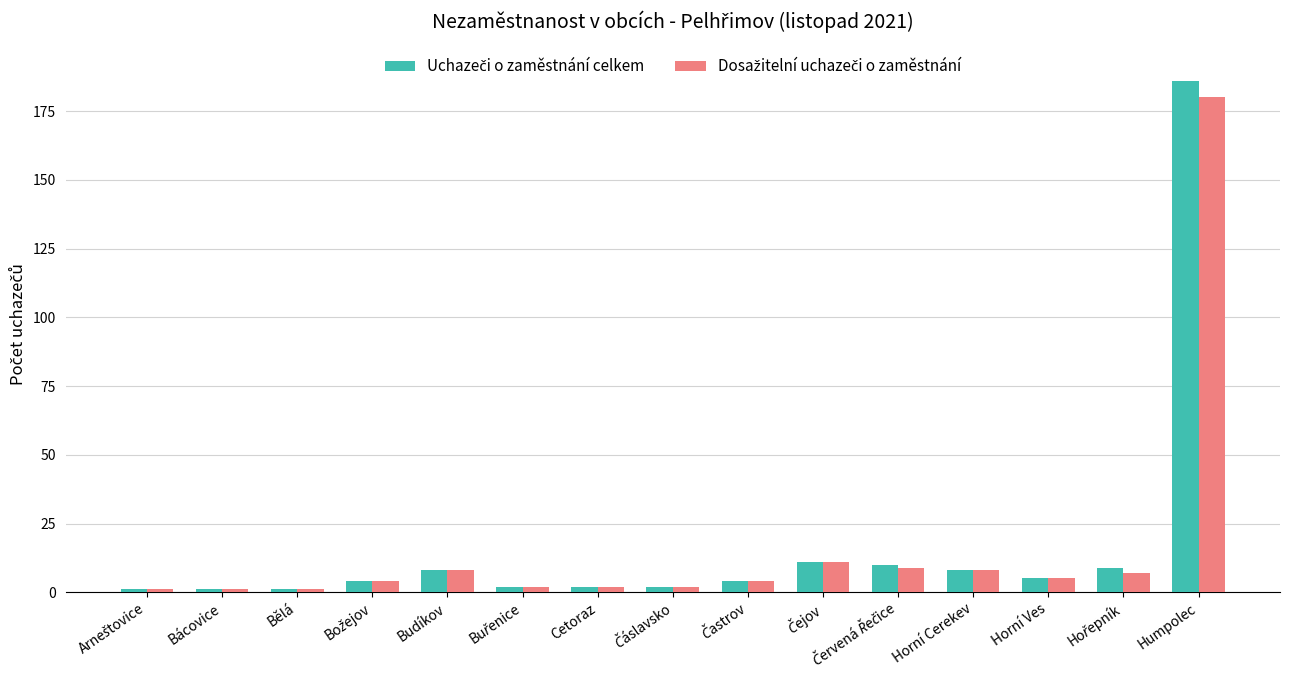

What is the greatest value displayed?

186